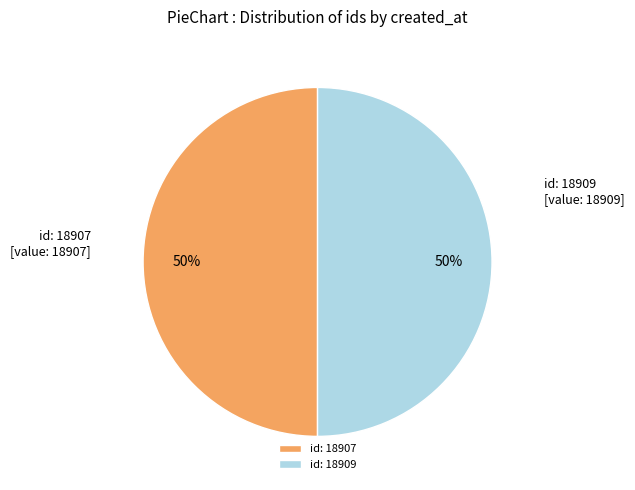

What percentage is the id: 18907 slice, to the nearest percent?

50%